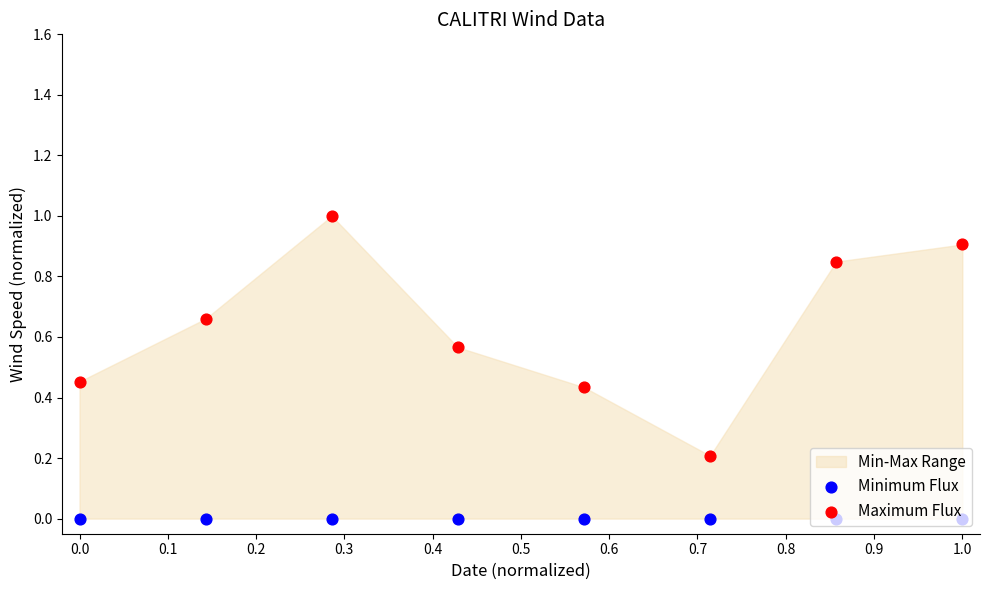

Which series has the largest Y range (max minus min)?

Maximum Flux